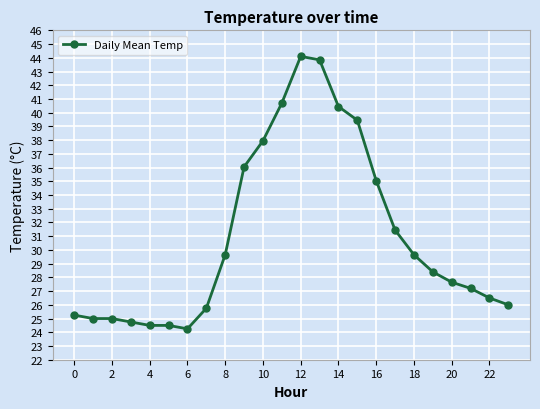

What is the difference between the second highest and minimum values?

19.6